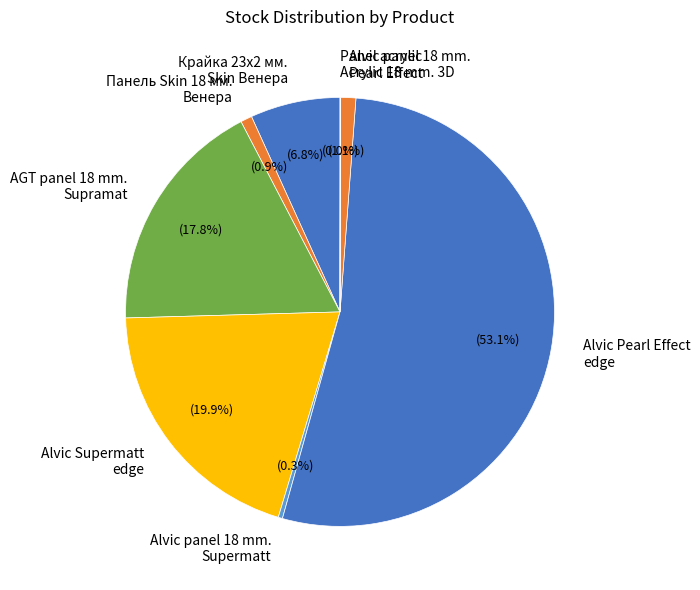

What is the ratio of the value at Alvic Supermatt edge to the value at Крайка 23x2 мм. Skin Венера?

2.9